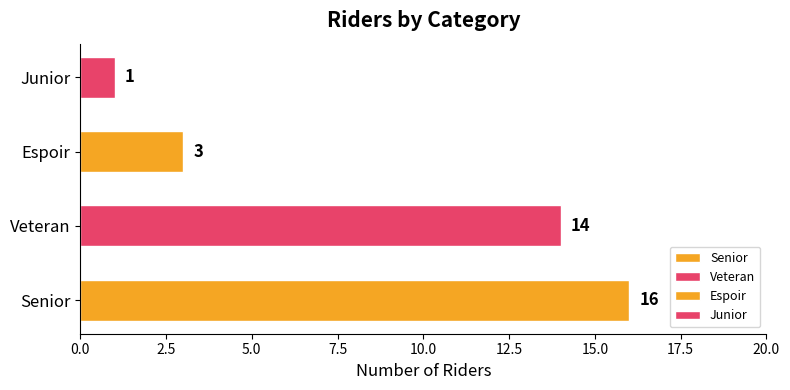

Reading bottom to top, extract all data points from this chart.

Senior=16	Veteran=14	Espoir=3	Junior=1